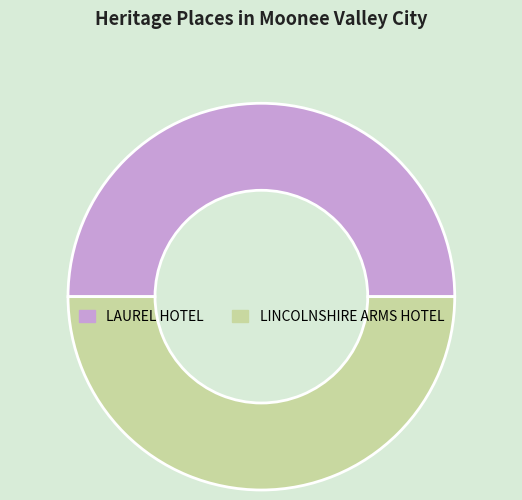

How many segments does this pie chart have?

2